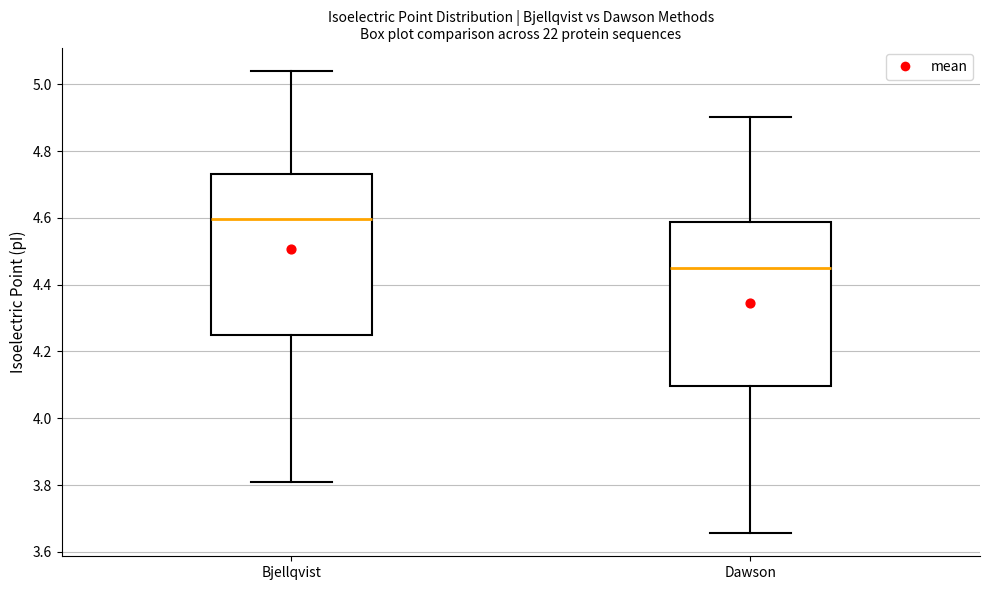

Reading left to right, transcribe this box plot: for each box, give where its median line is, the range the box spans, and where its two whiskers end, as read against the y-axis. The values are not printed on the chart, so give them approximately, as read against the axis.

Bjellqvist: median 4.60, box 4.24 to 4.74, whiskers 3.80 to 5.04
Dawson: median 4.46, box 4.10 to 4.58, whiskers 3.66 to 4.90